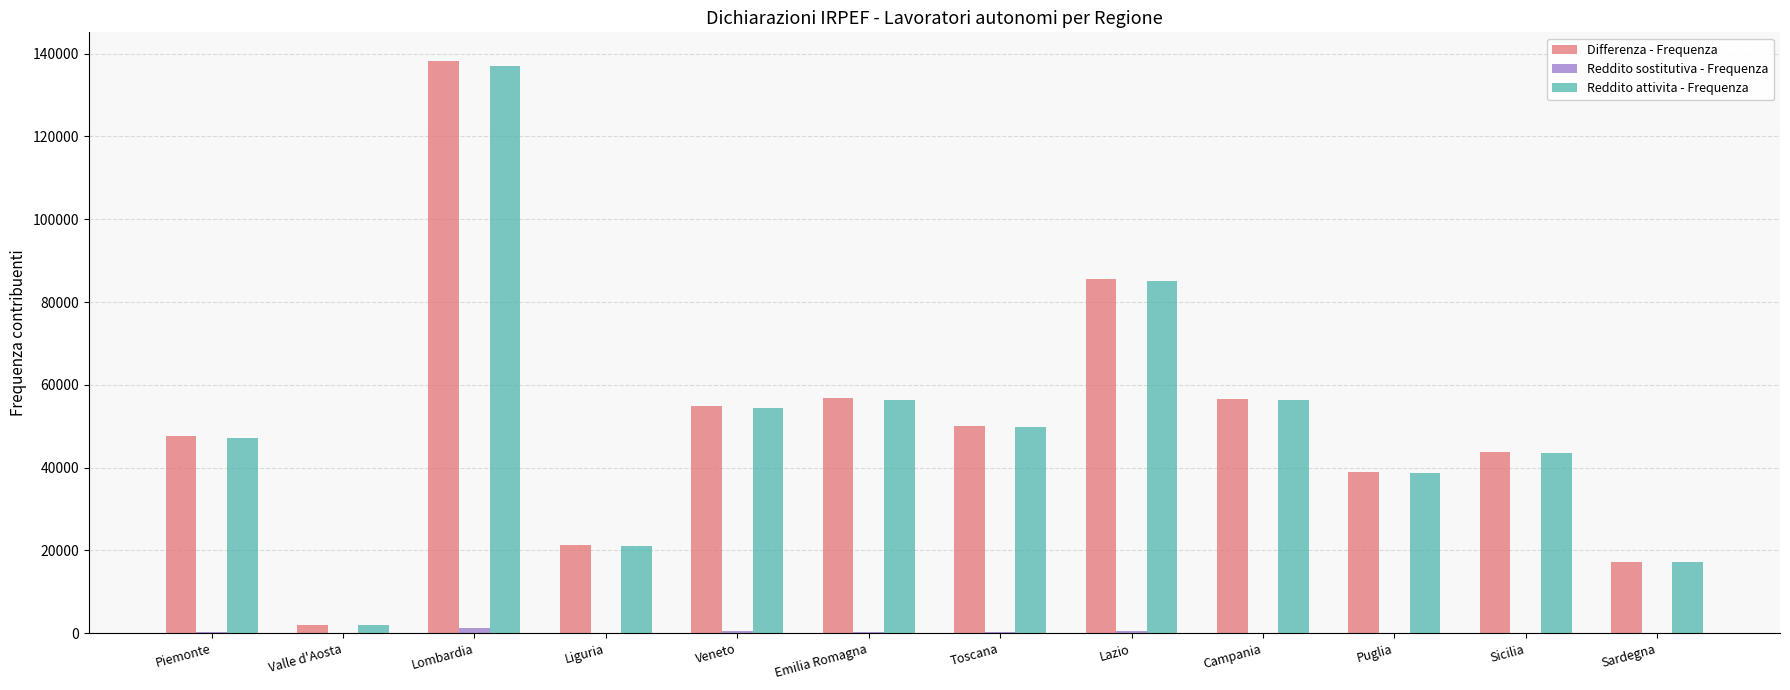

Which category has the highest value in the Reddito attivita - Frequenza series?

Lombardia